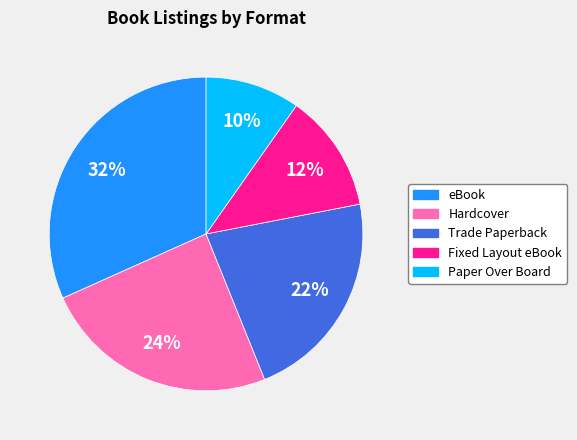

To the nearest percent, what percentage of the pie is Hardcover?

24%